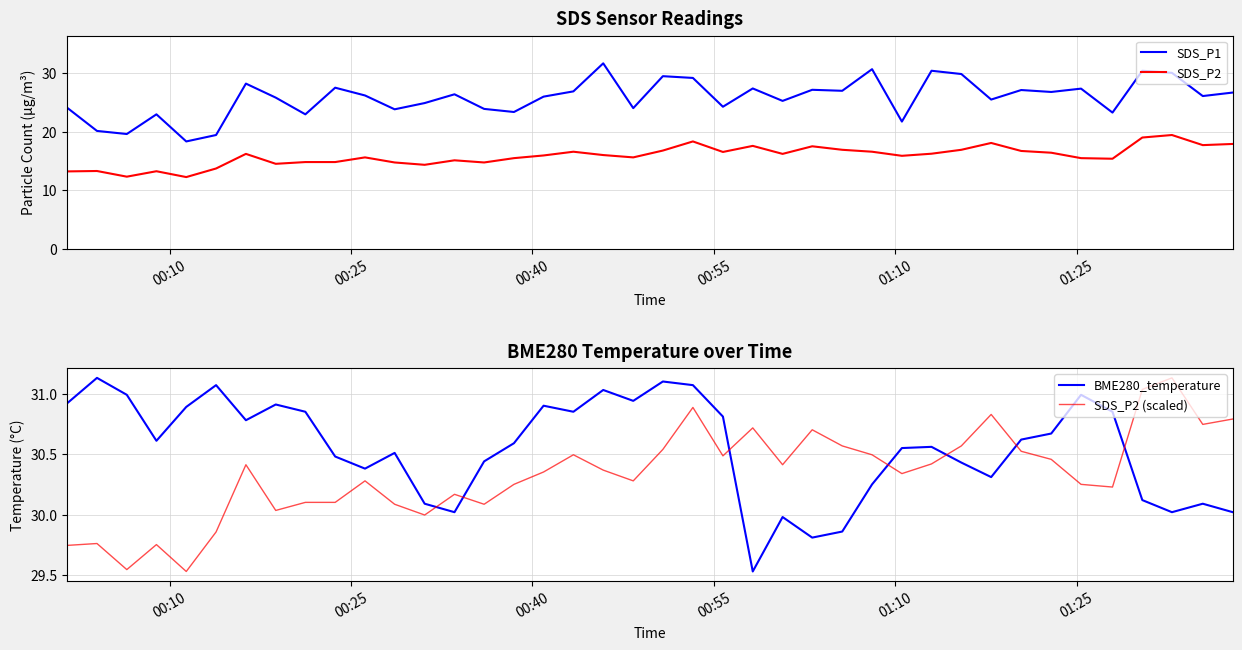

List the series in order of their peak value, lowest first.

SDS_P2, BME280_temperature, SDS_P2 (scaled), SDS_P1